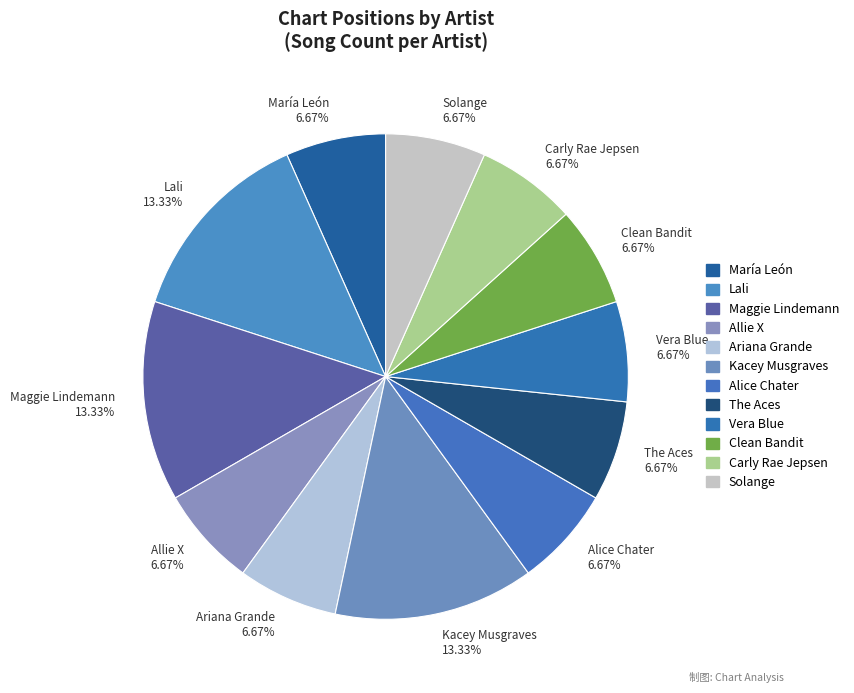

Count the number of slices in the pie.

12